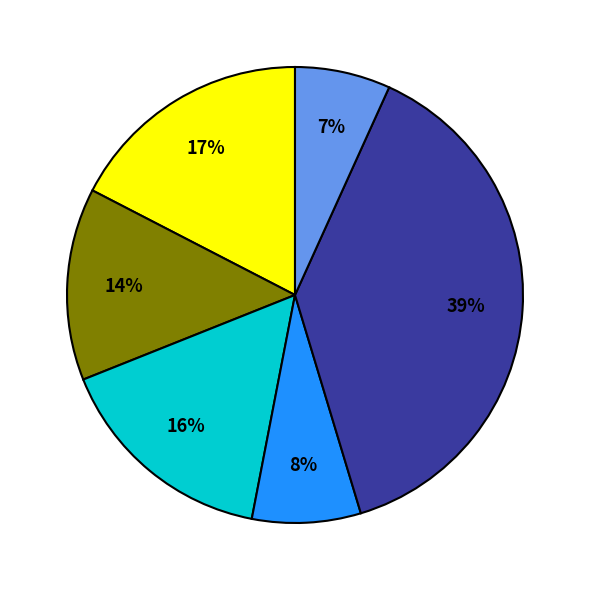

Count the number of slices in the pie.

6